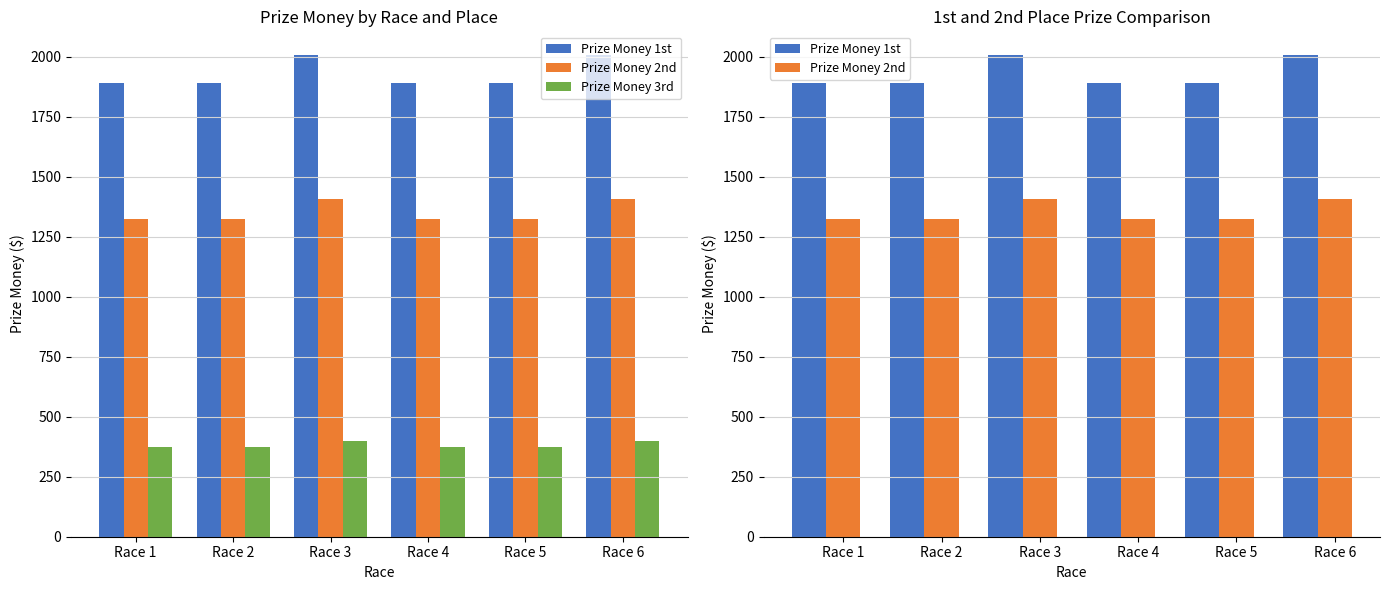

The Prize Money 3rd series shows 375 at Race 4. True or false?

True